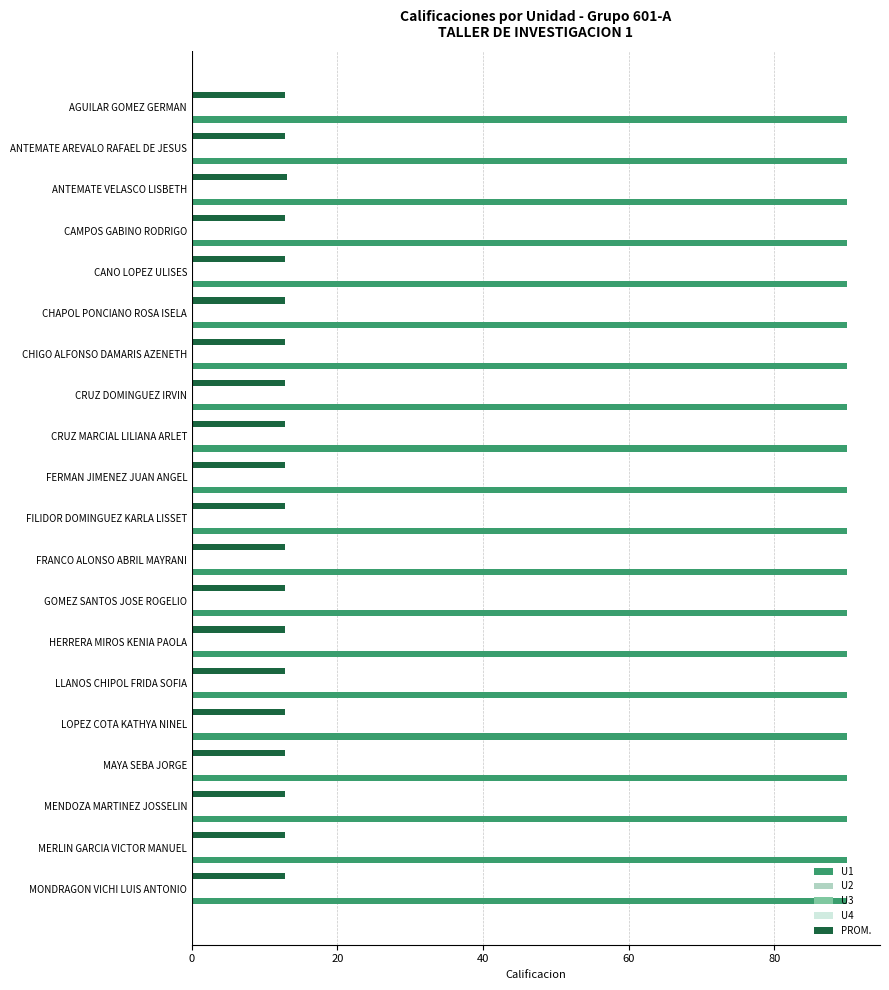

Are the bars grouped side by side (vs. stacked)?

Yes